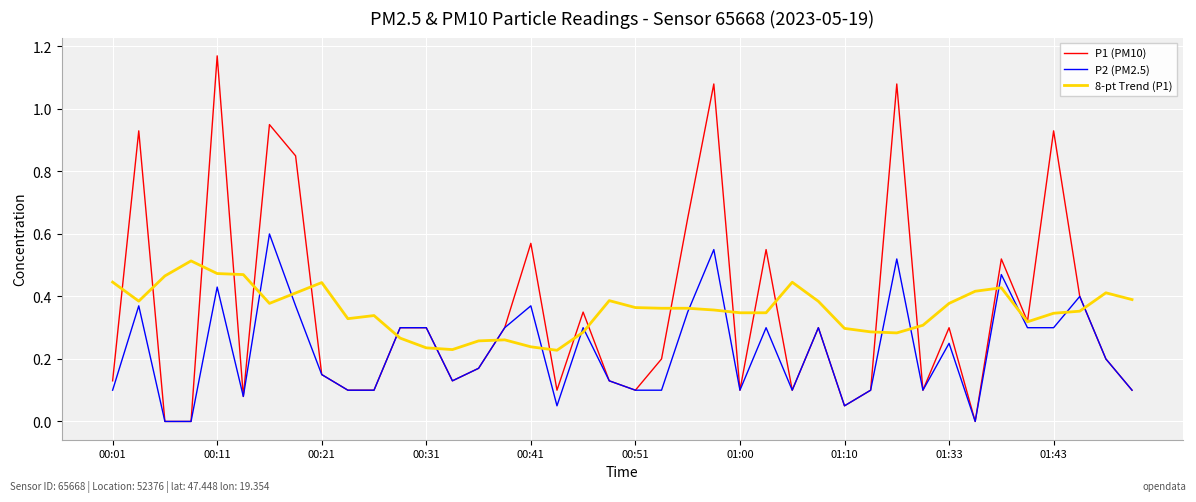

How many lines are shown in the chart?

3